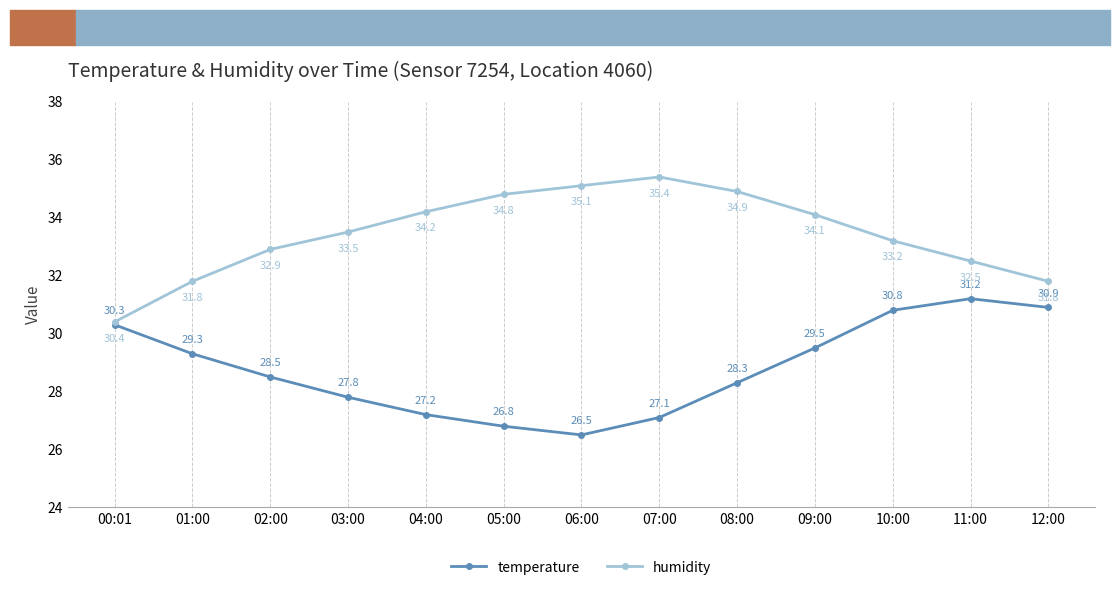

What is the value of the temperature point at the 11th from the left?

30.8